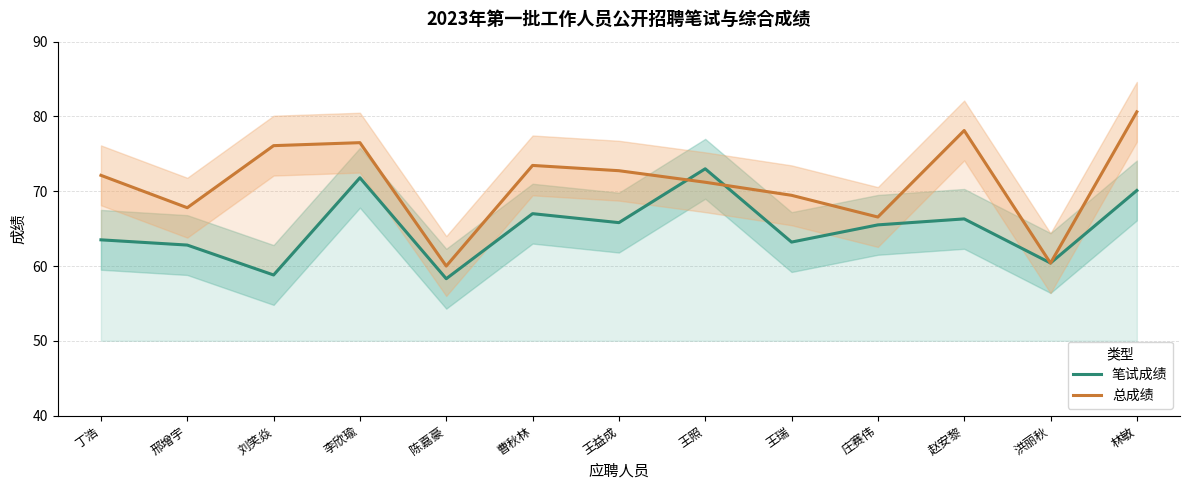

Reading left to right, transcribe all the data shown in this chart.

笔试成绩: 丁浩=63.5	邢增宇=62.8	刘笑焱=58.8	李欣瑜=71.8	陈嘉豪=58.3	曹秋林=67.0	王益成=65.8	王照=73.0	王瑞=63.2	庄赛伟=65.5	赵安黎=66.3	洪丽秋=60.4	林敏=70.1
总成绩: 丁浩=72.1	邢增宇=67.8	刘笑焱=76.1	李欣瑜=76.5	陈嘉豪=60.0	曹秋林=73.5	王益成=72.7	王照=71.2	王瑞=69.5	庄赛伟=66.5	赵安黎=78.1	洪丽秋=60.4	林敏=80.6